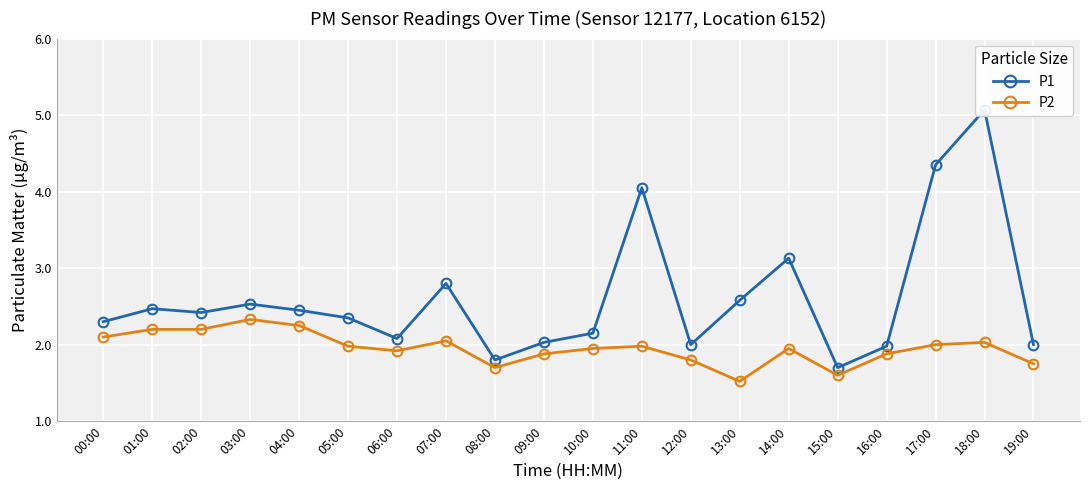

What is the label of the 18th point from the left?

17:00